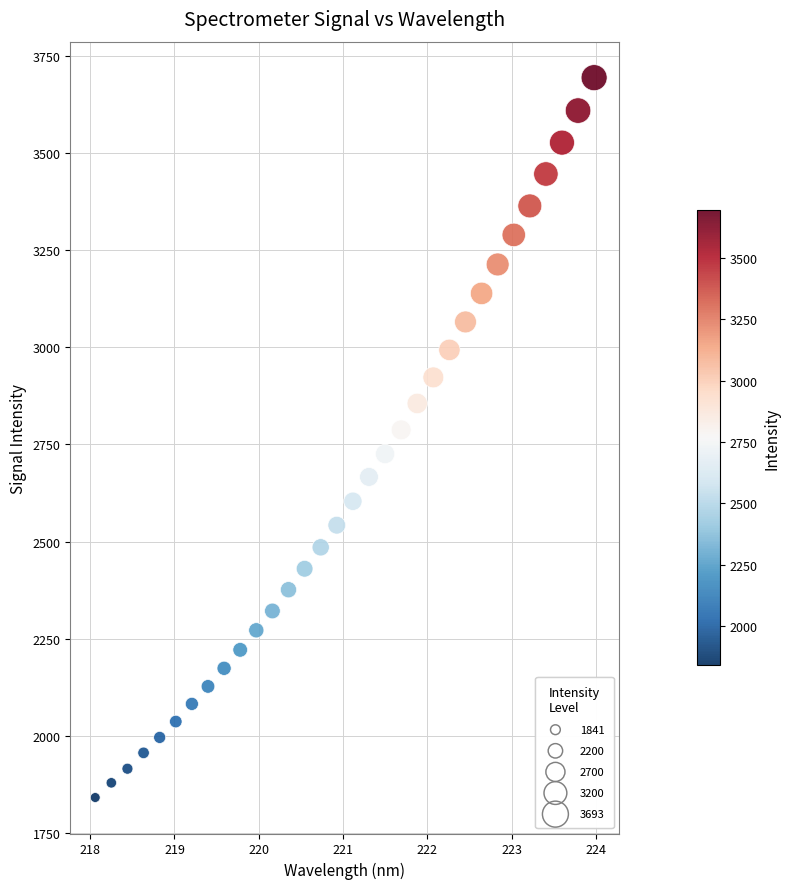

What is the range of Y values (max minus min)?

1852.5